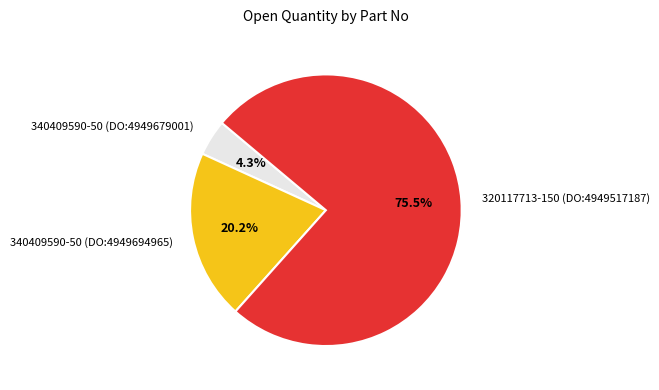

Which category has the biggest portion of the pie?

320117713-150 (DO:4949517187)